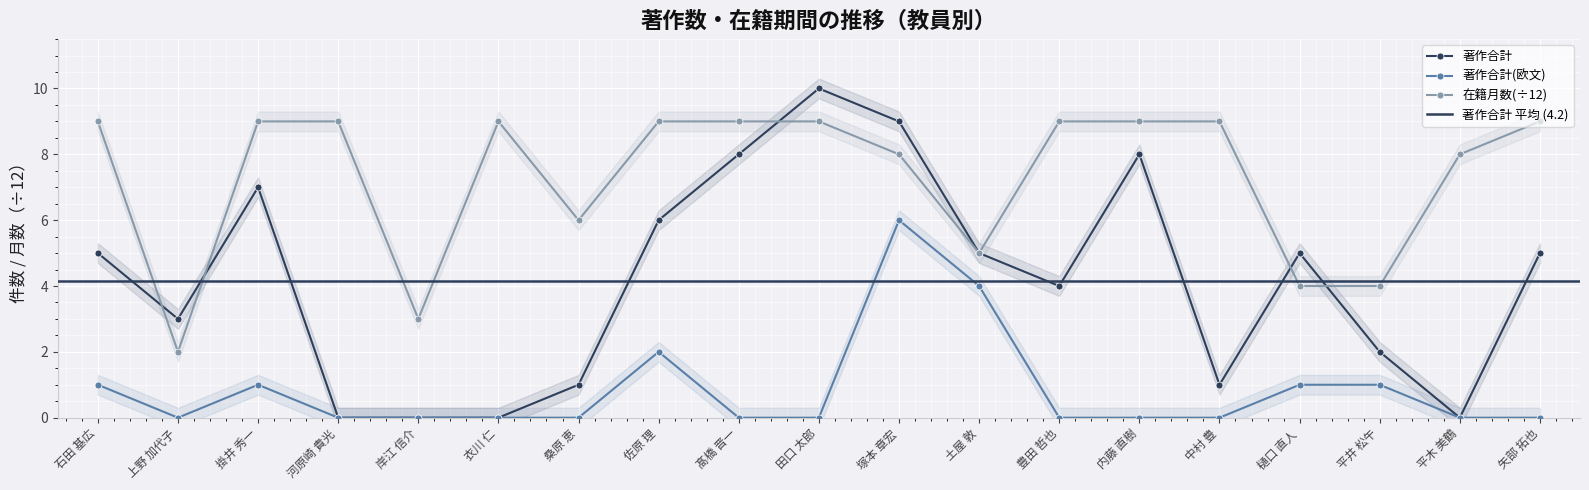

What is the total value across all series at 上野 加代子?

5